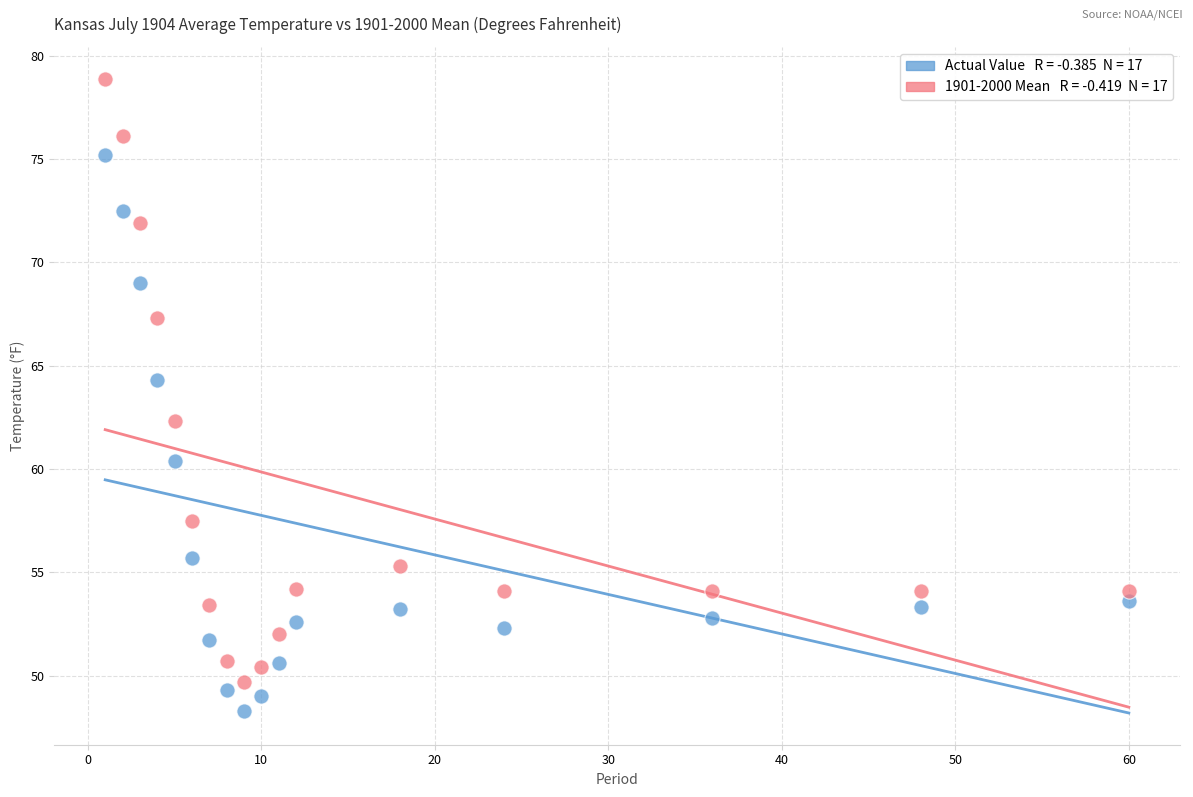

Across all series, what Y value is closest to 63?

62.3